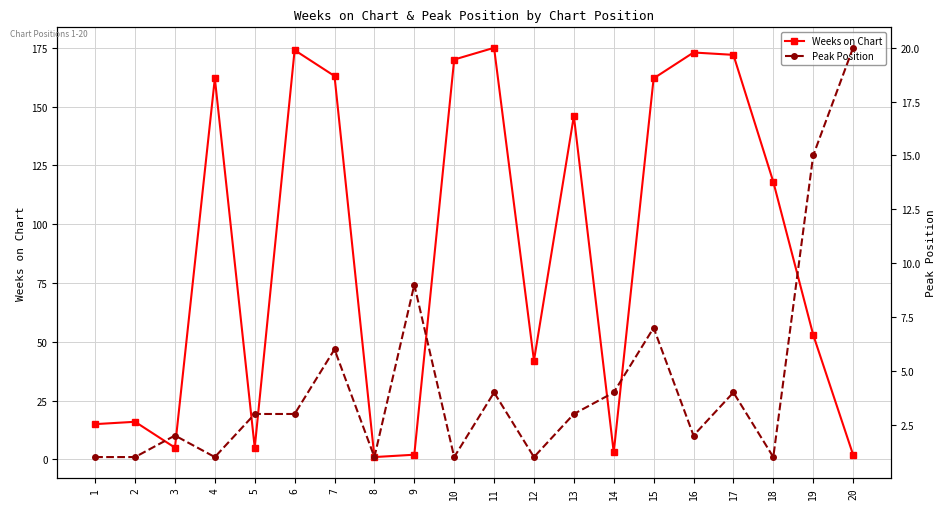

What is the difference between the maximum and second lowest values in the Weeks on Chart series?

173